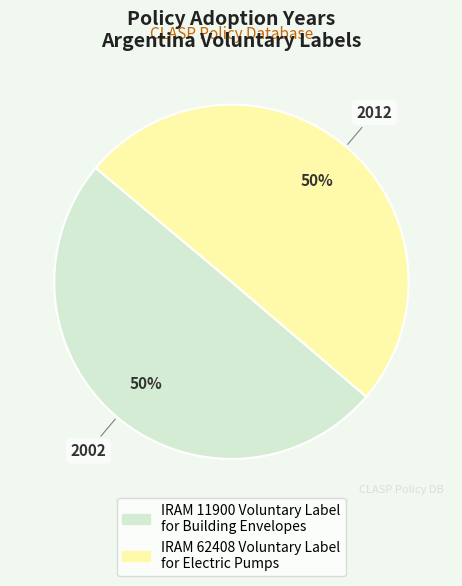

What percentage is the IRAM 11900 Voluntary Label for Building Envelopes slice, to the nearest percent?

50%